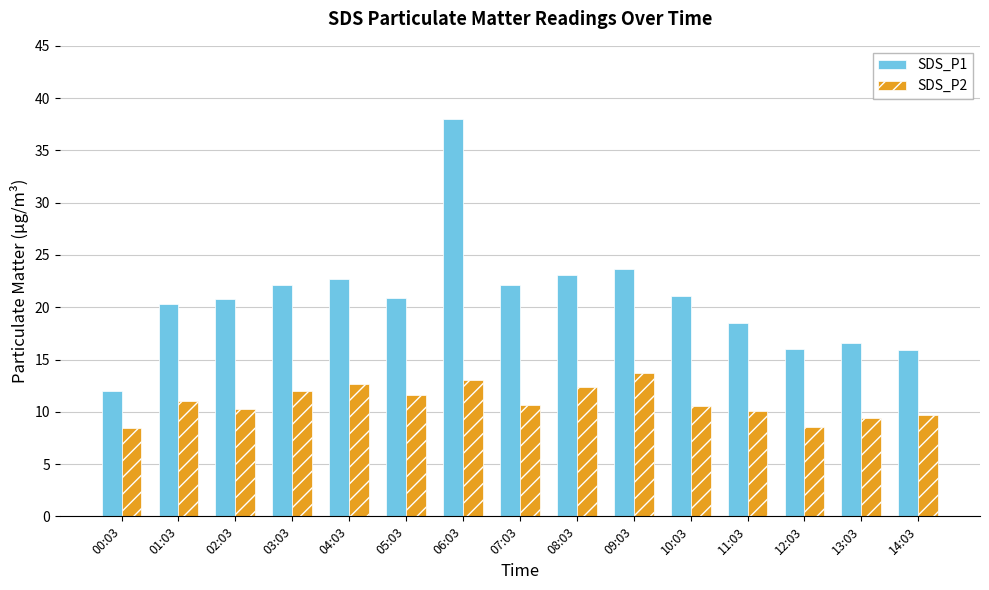

The SDS_P1 series shows 20.8 at 02:03. True or false?

True